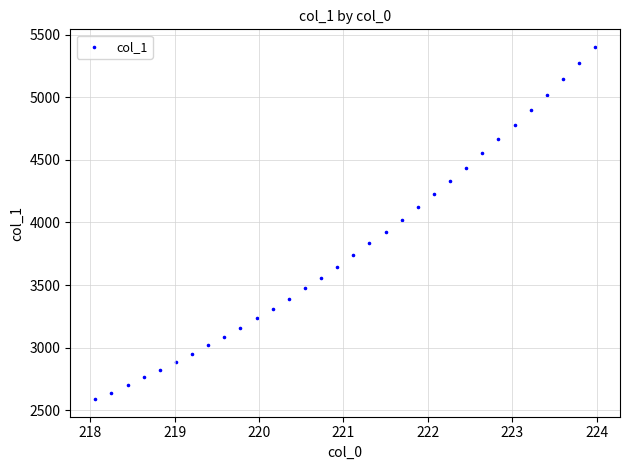

What is the range of X values (max minus min)?

5.9